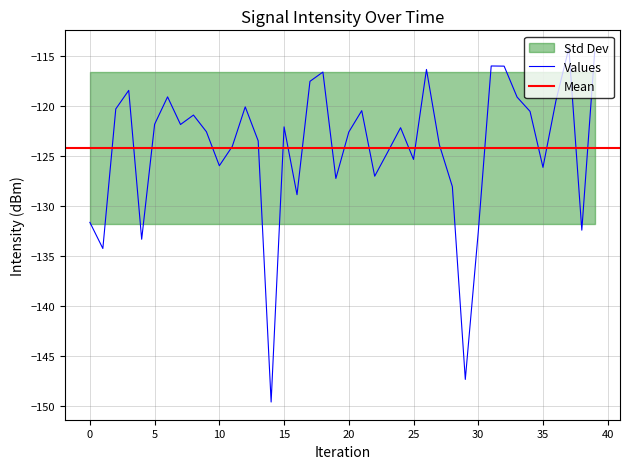

True or false: the data has more than 1 interior local peaks.

True